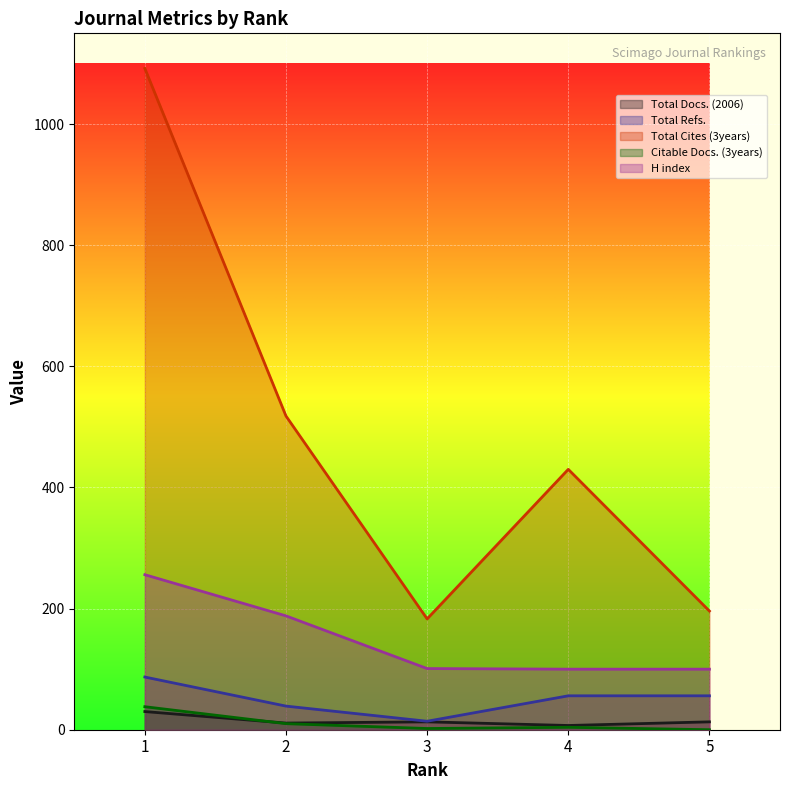

What is the difference between the maximum and minimum values in the Total Docs. (2006) series?

23